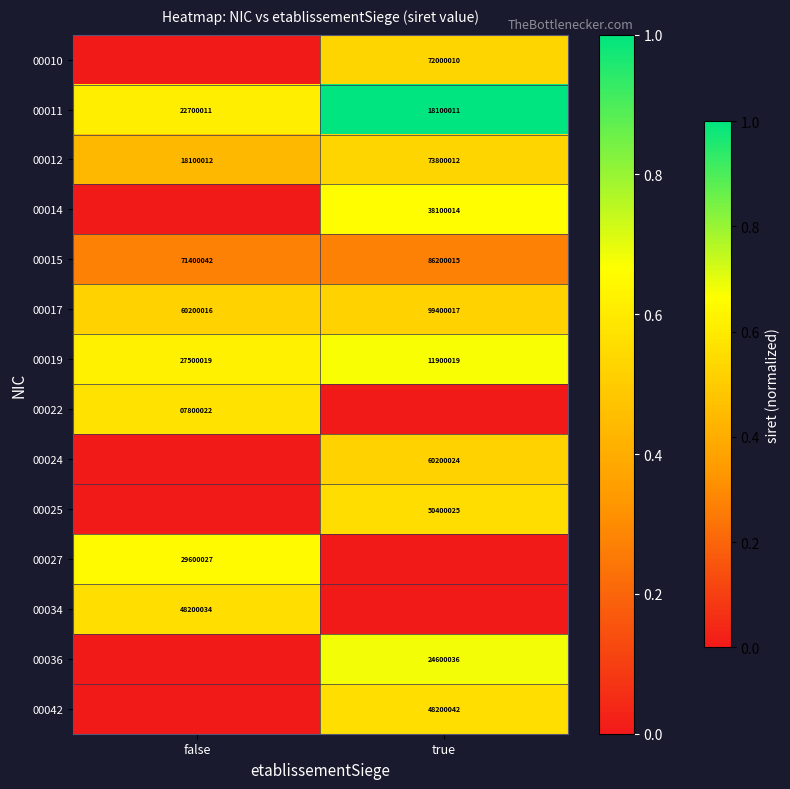

What is the difference between the 00019 values at false and true?

15600000